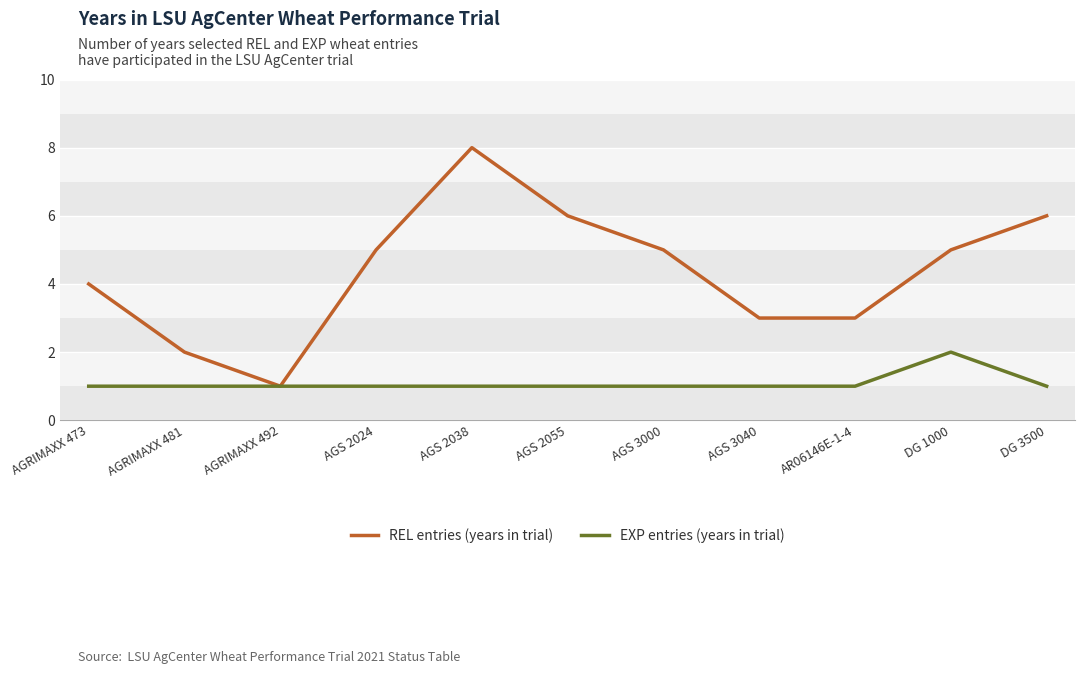

In EXP entries (years in trial), how many points are higher than both neighbors (excluding endpoints)?

1